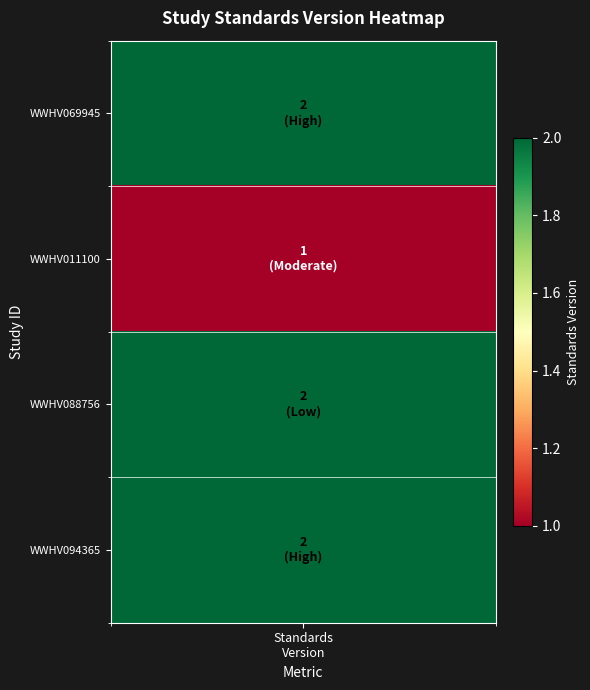

Is it true that the value at values is 3?

False